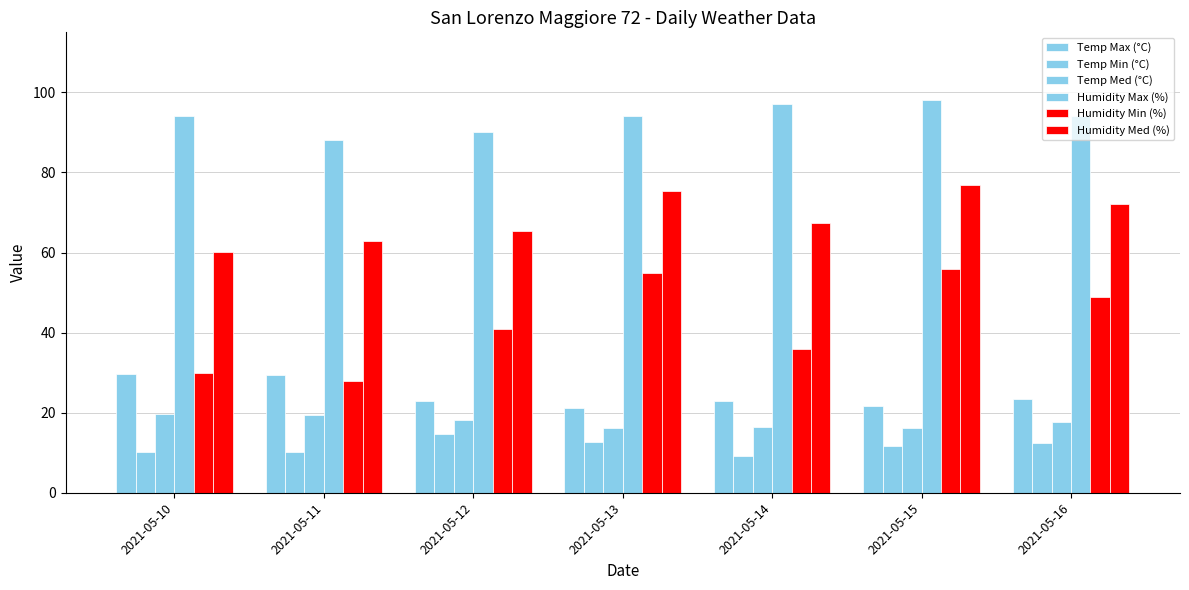

Is it true that Humidity Med (%) equals 62.9 at 2021-05-11?

True